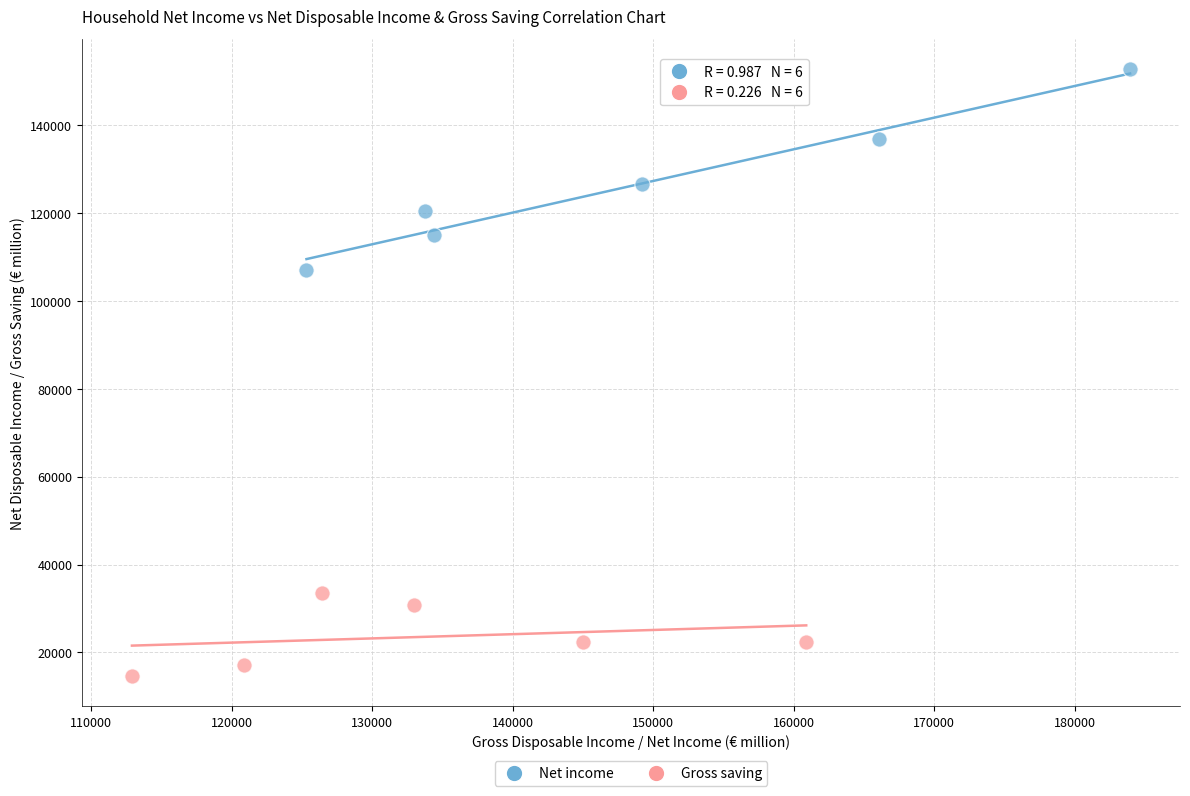

Which series reaches the minimum Y coordinate?

Gross saving